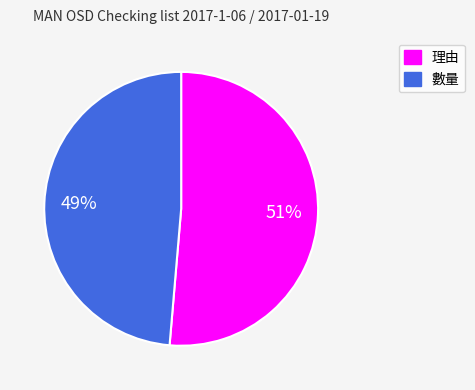

Between 數量 and 理由, which is larger?

理由